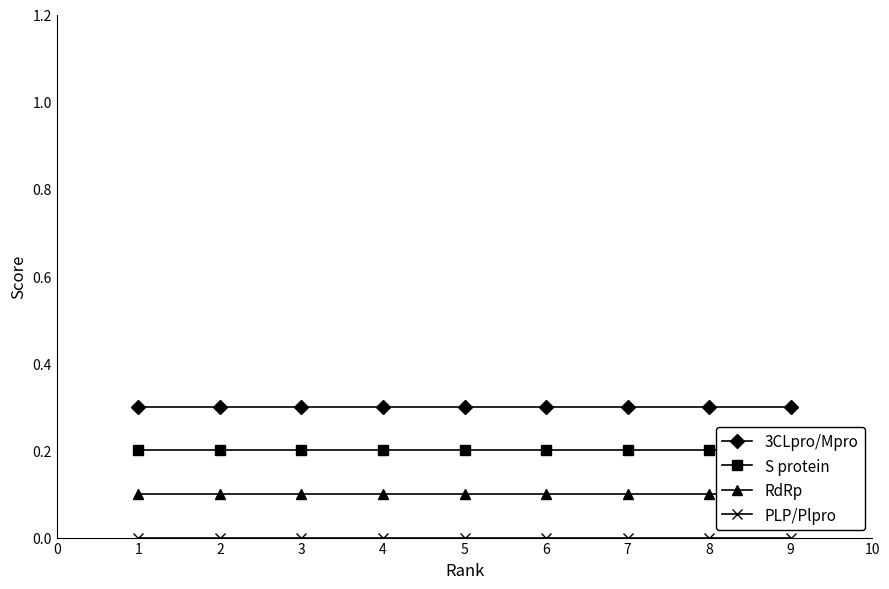

True or false: RdRp and S protein intersect in this chart.

False